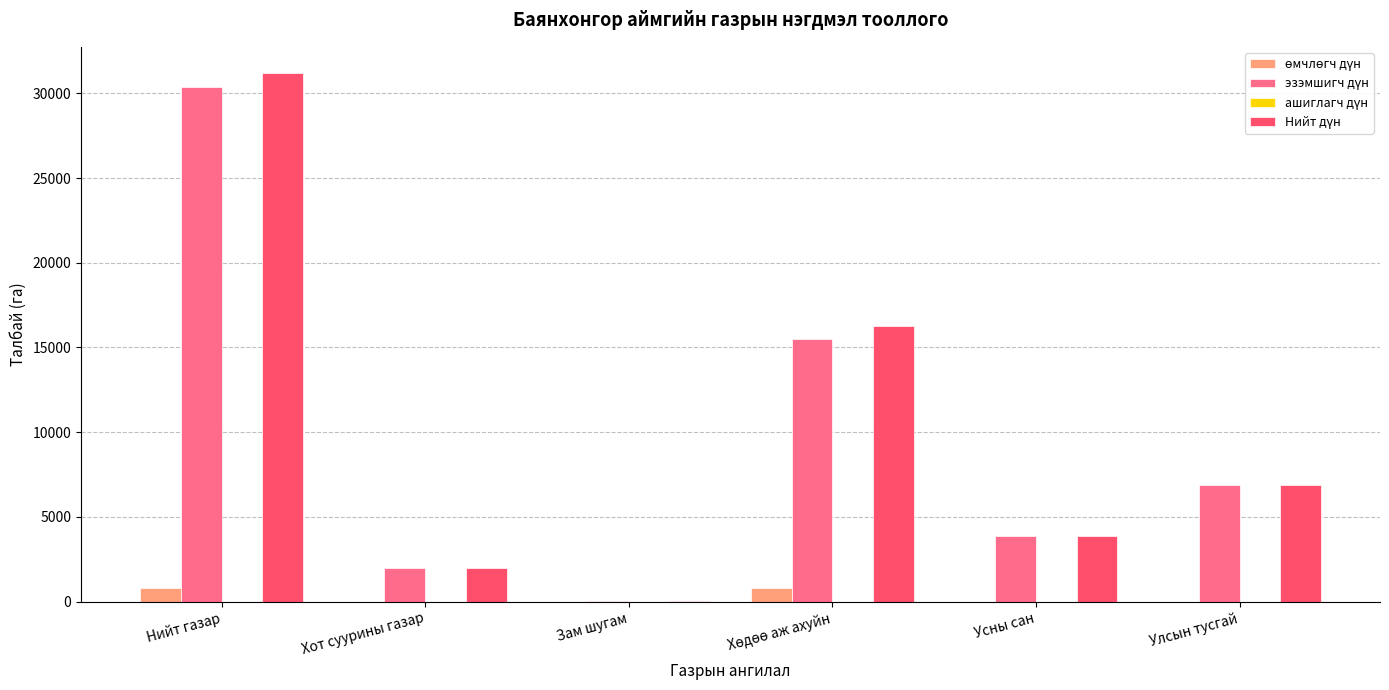

What is the maximum value shown in the chart?

31184.6